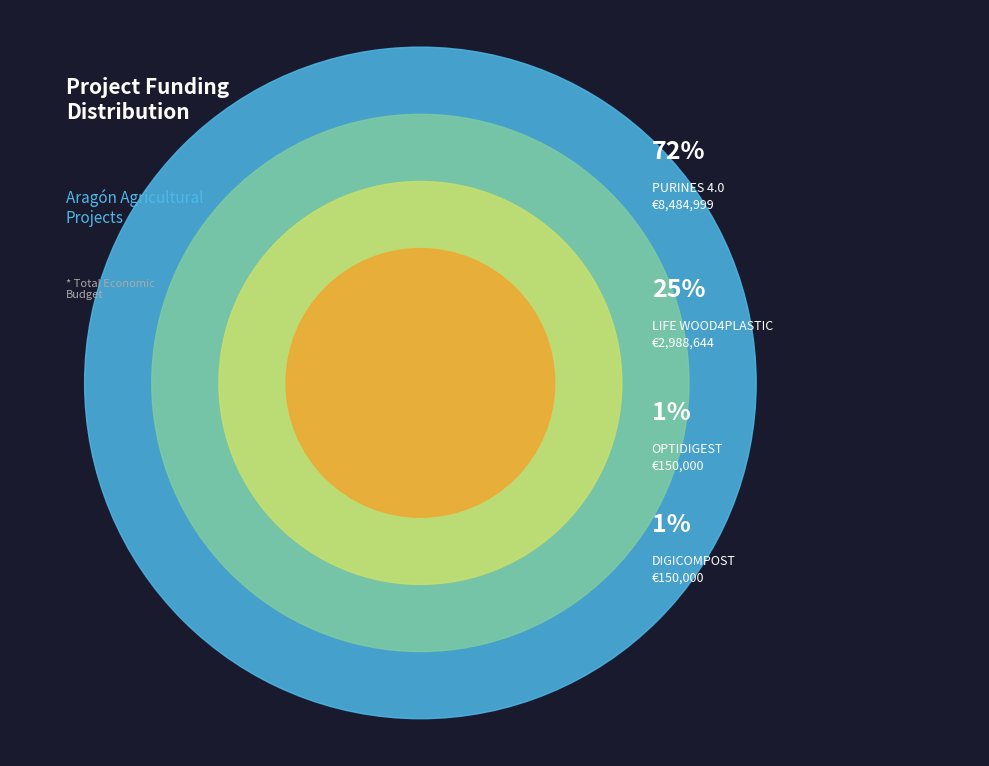

Which category has the biggest portion of the pie?

PURINES 4.0